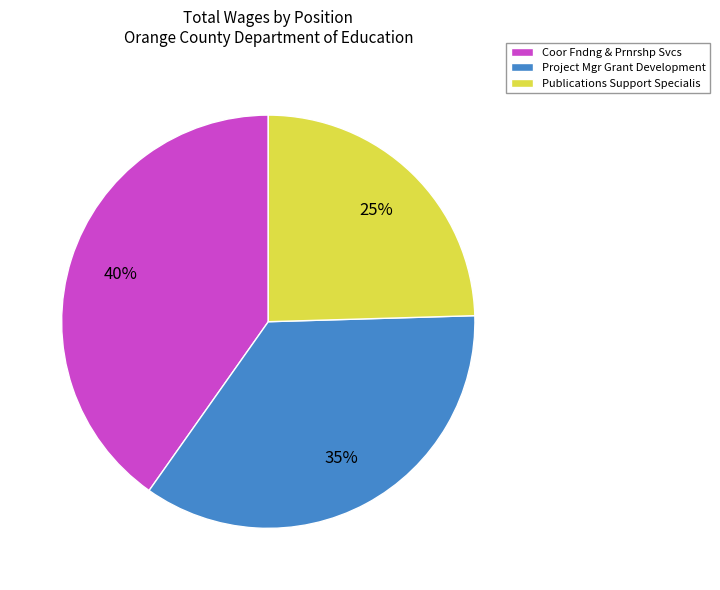

To the nearest percent, what percentage of the pie is Project Mgr Grant Development?

35%